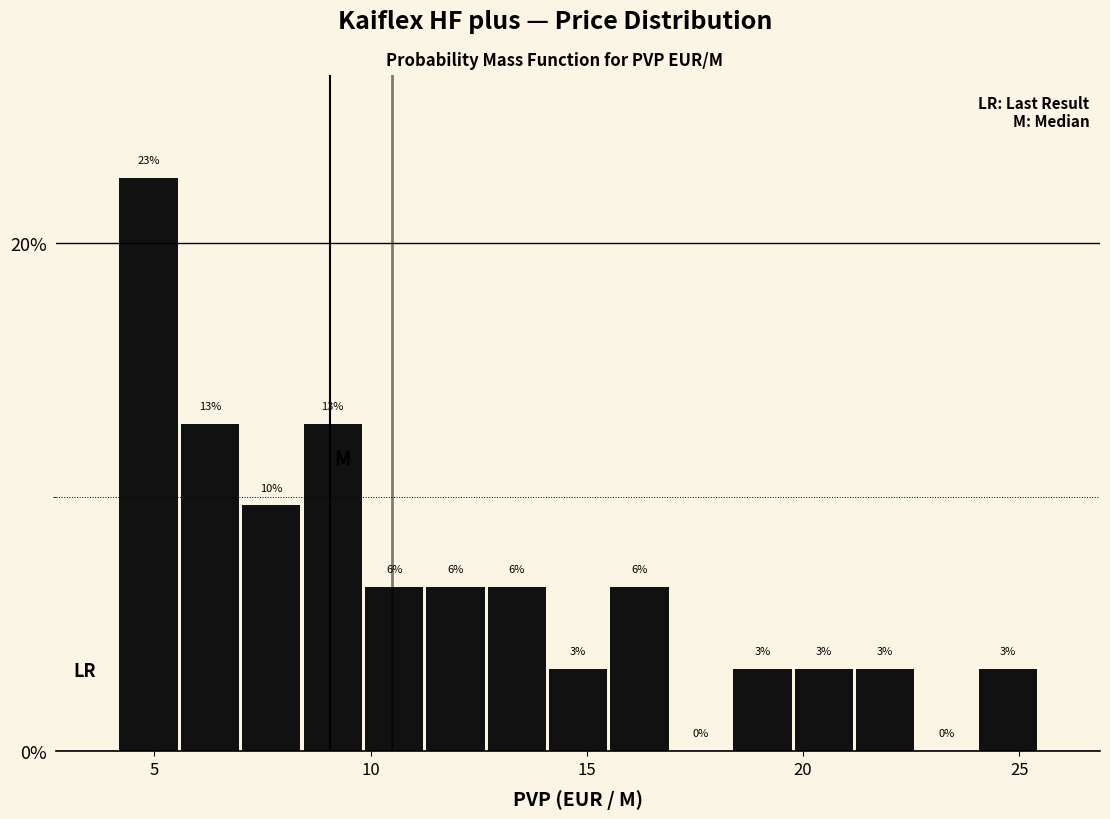

Read against the x-axis, roughly where is the centre of the tallest bar?

5.0